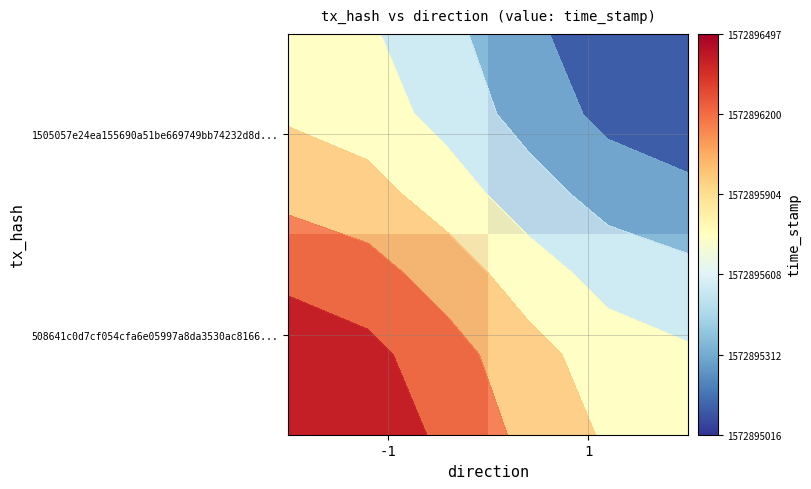

Rank the series by their average value, from highest to lowest.

508641c0d7cf054cfa6e05997a8da3530ac8166, 1505057e24ea155690a51be669749bb74232d8d